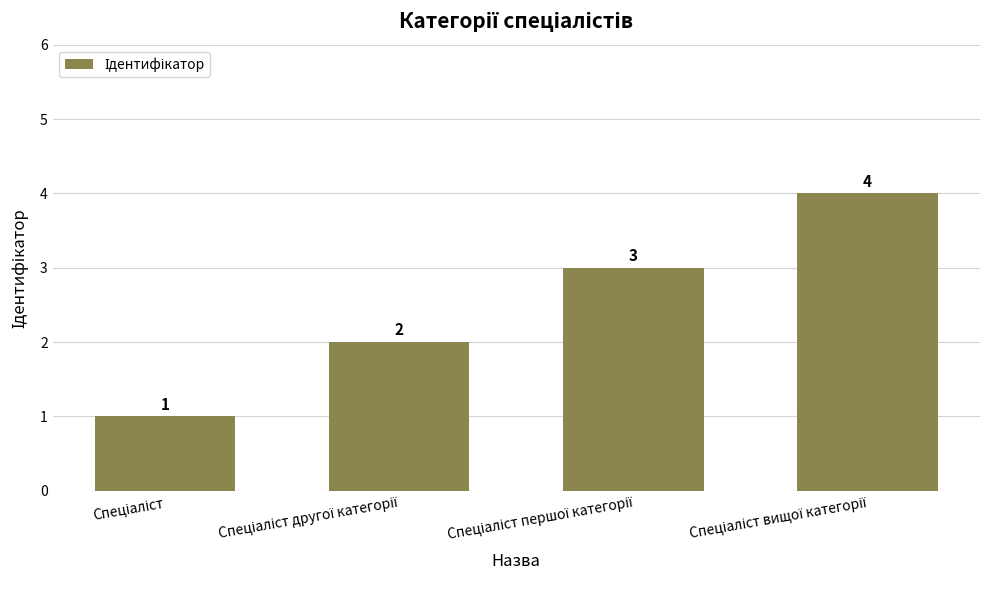

What is the maximum value shown in the chart?

4